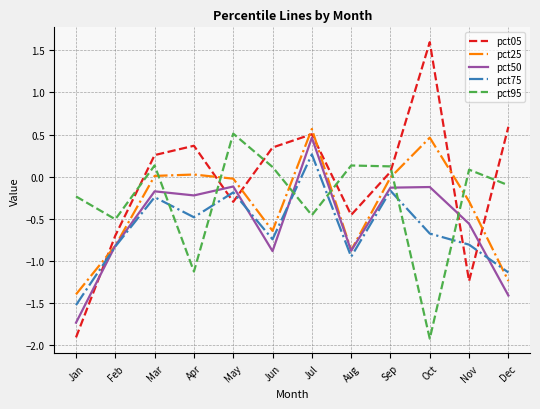

Between Feb and Dec, which series saw the biggest shift?

pct05